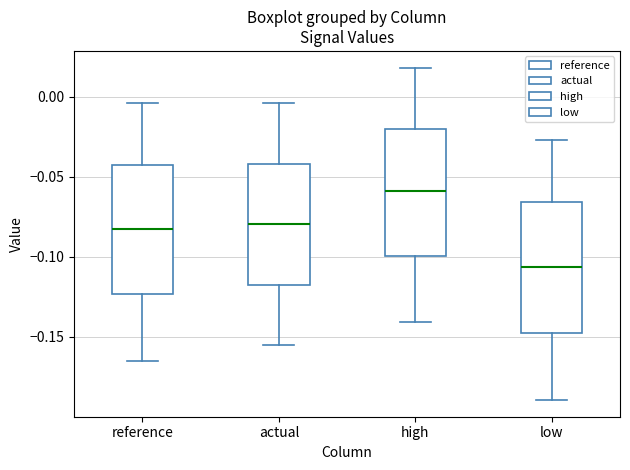

Which box's median line is the lowest?

low